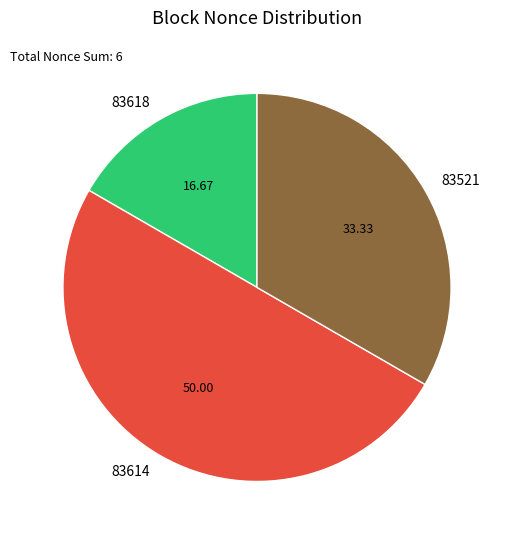

Which has a higher value, 83618 or 83614?

83614